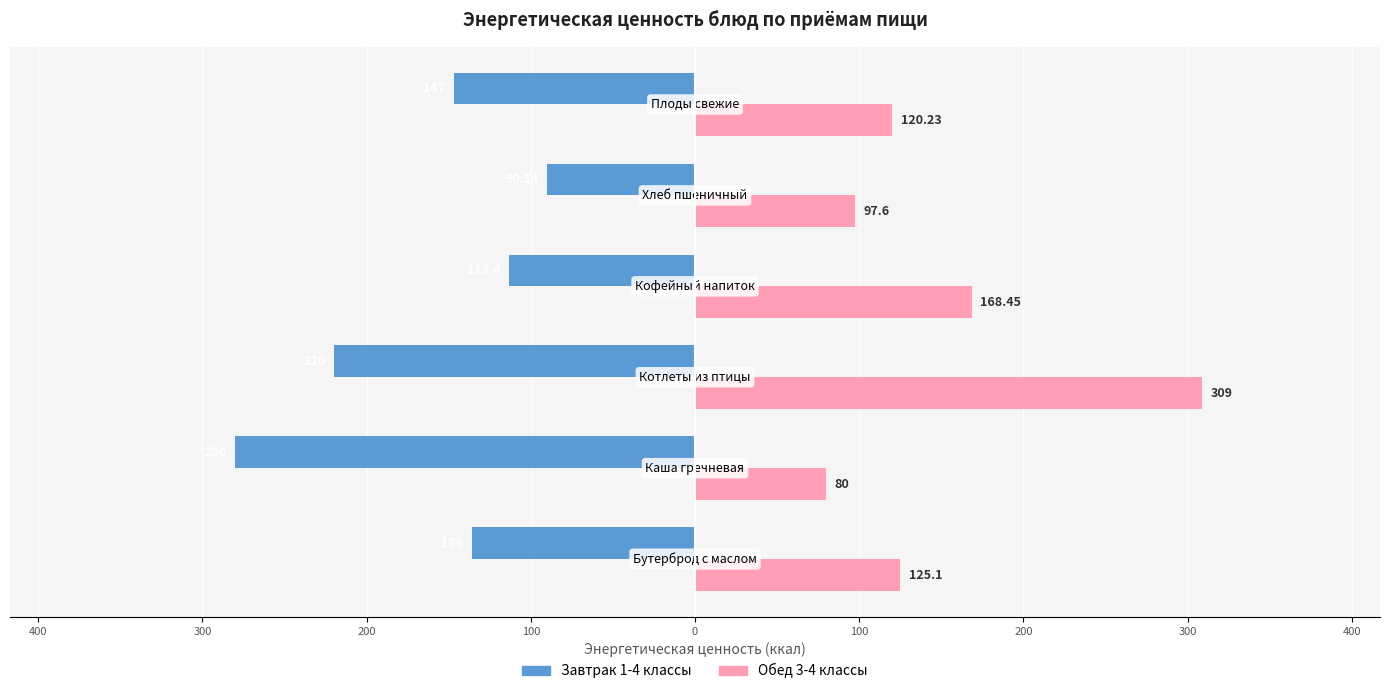

What are all the series names shown in the legend?

Завтрак 1-4 классы, Обед 3-4 классы